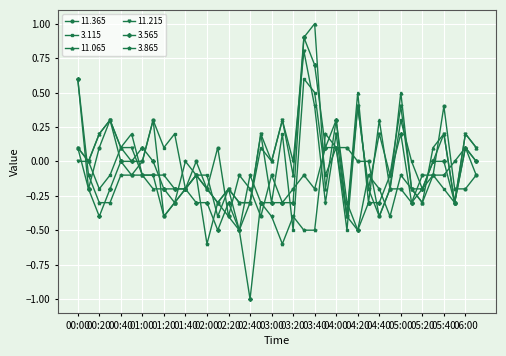

Does the chart have visible grid lines?

Yes